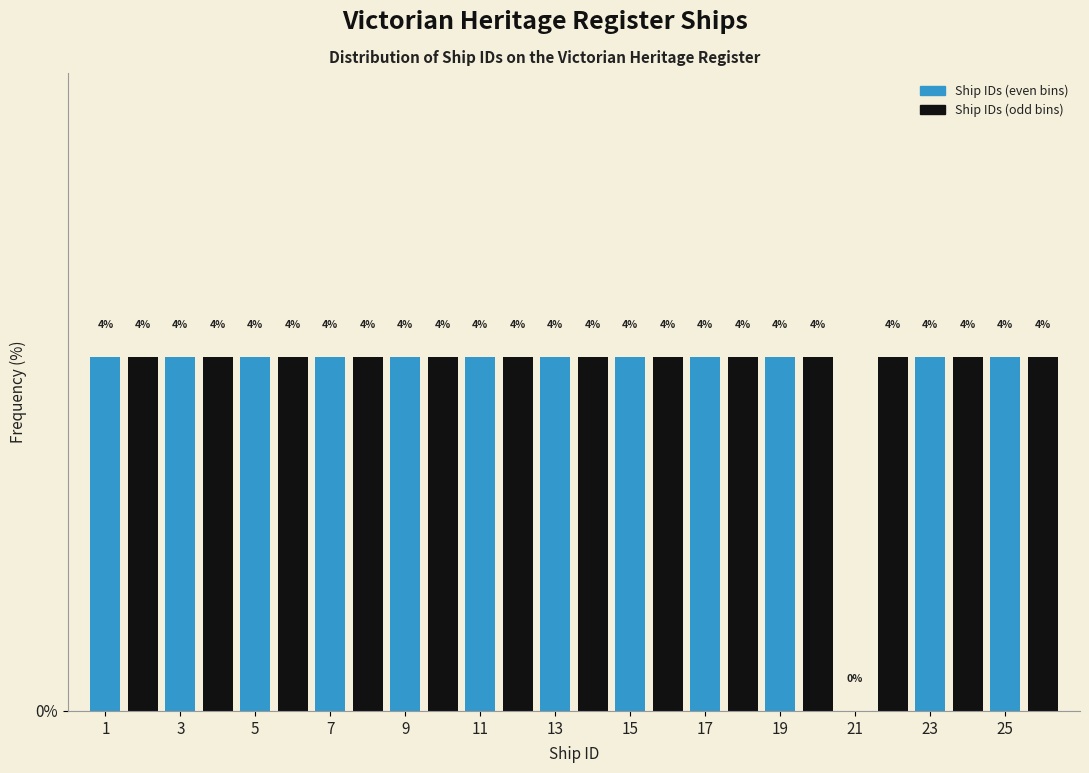

Which series has the largest total across all categories?

Ship IDs (odd bins)